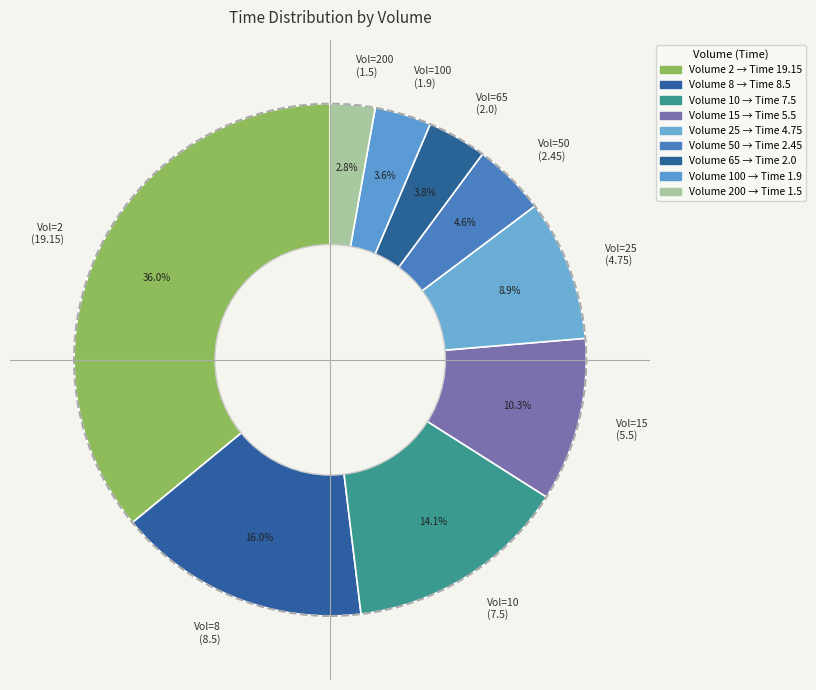

How many slices are in this pie chart?

9